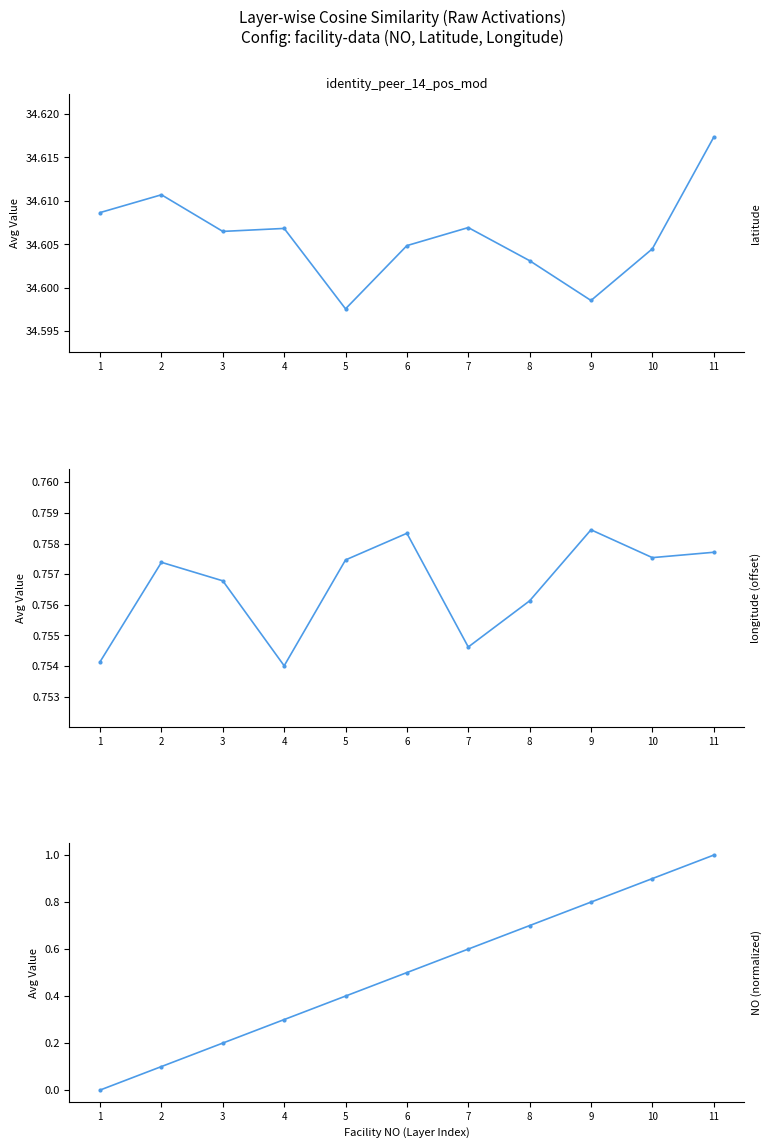

What value does the NO (normalized) series have at 3?

0.2